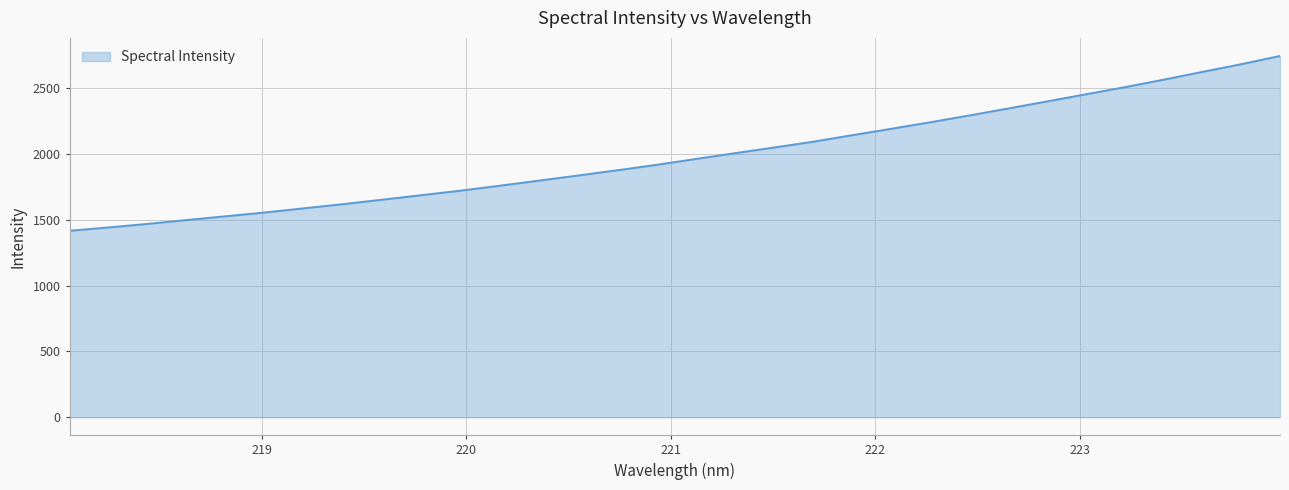

Reading left to right, transcribe all the data shown in this chart.

1416.4	1441.9	1468.6	1498.3	1526.9	1555.7	1587.2	1618.9	1652.6	1686.9	1721.3	1758.5	1797.2	1835.9	1875.7	1916.5	1960.9	2004.8	2047.9	2091.7	2141.3	2189.7	2239.4	2290.9	2344.1	2398.2	2452.4	2506.8	2563.7	2623.5	2682.2	2745.1